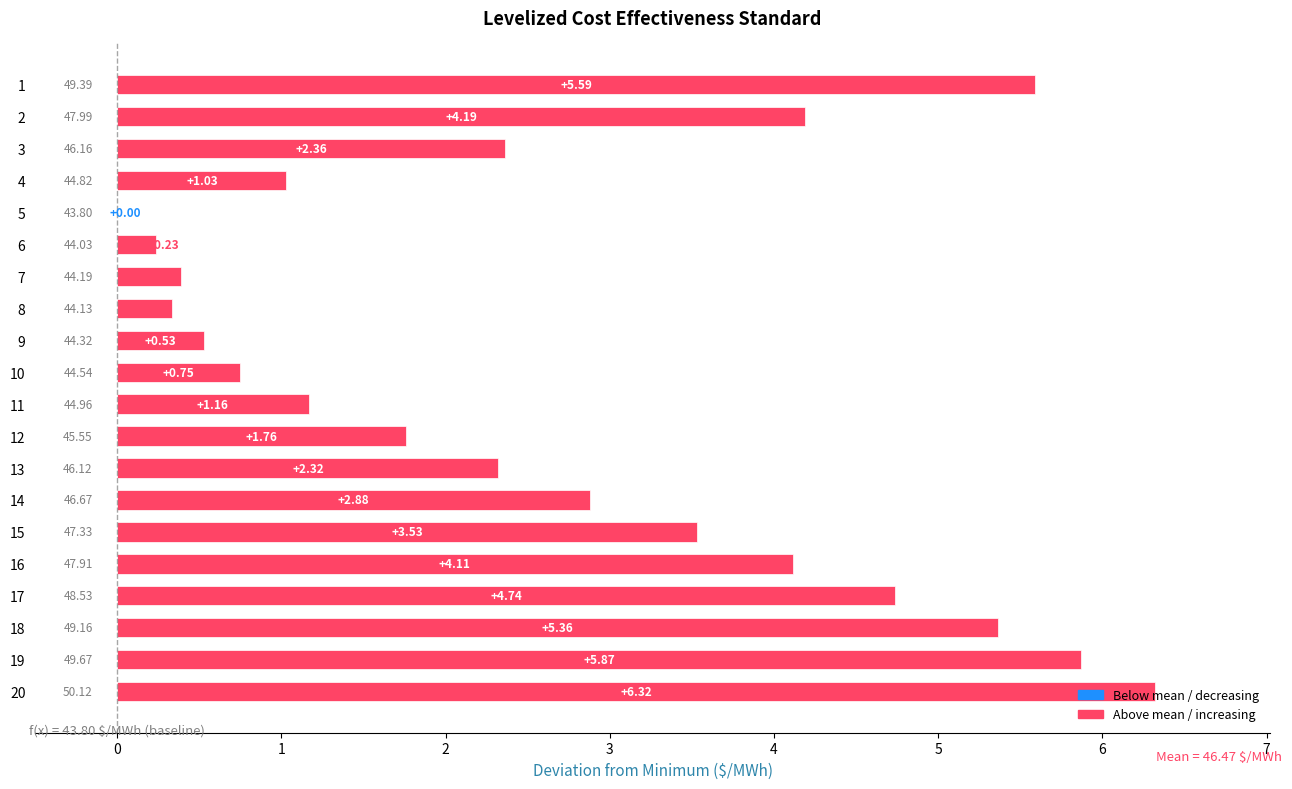

Which has a higher value, 12 or 18?

18